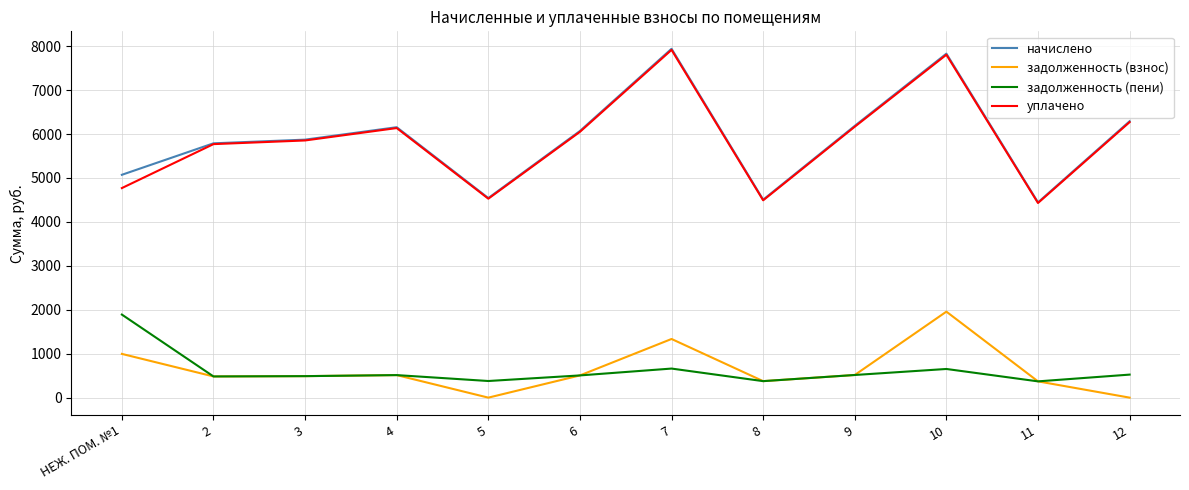

True or false: задолженность (взнос) and начислено cross at least once.

False